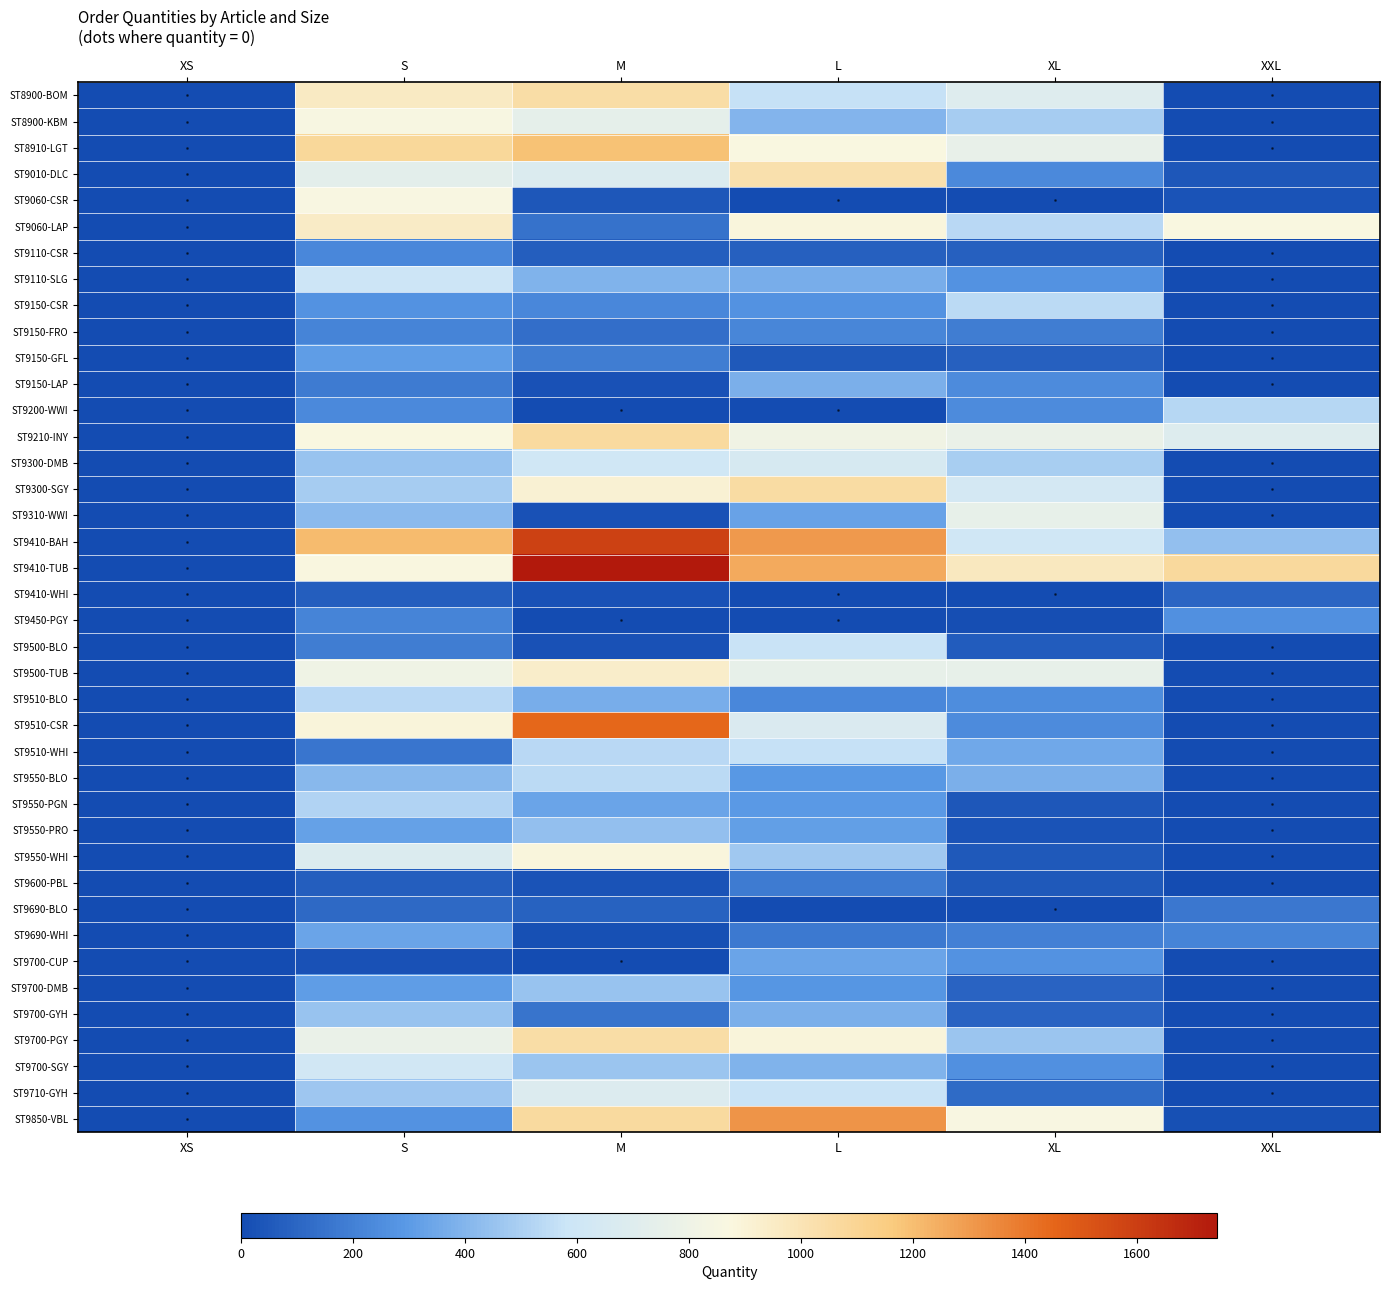

Which series changed the most between M and XXL?

ST9510-CSR